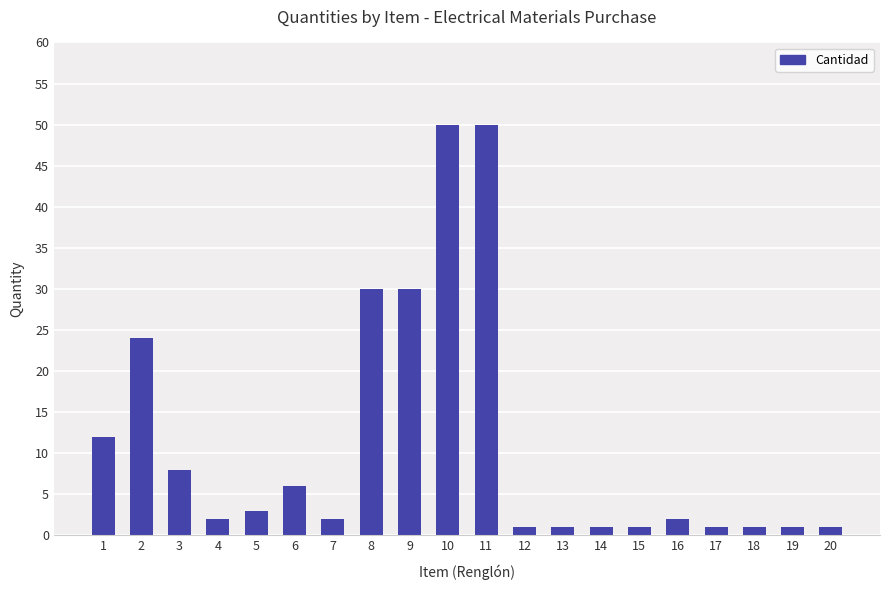

What is the value of the 15th bar from the left?

1